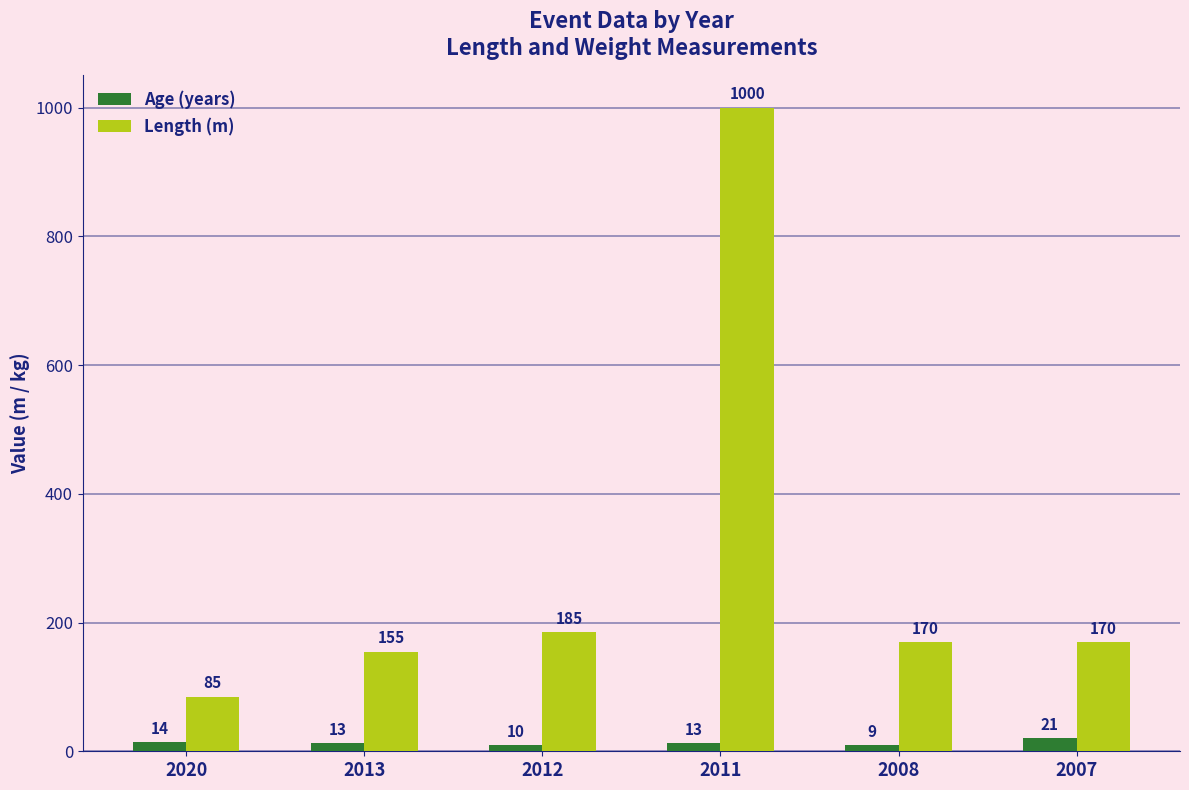

What is the value of the Age (years) bar at the 4th from the left?

13